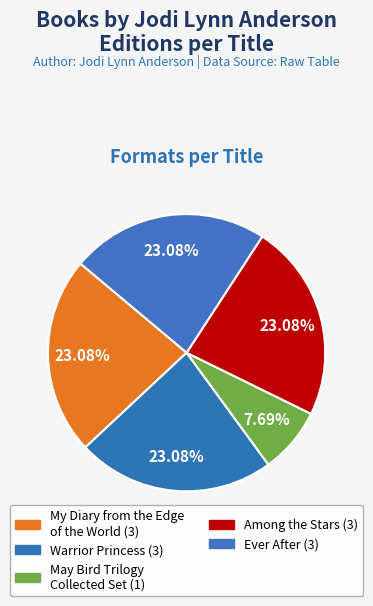

How many segments does this pie chart have?

5